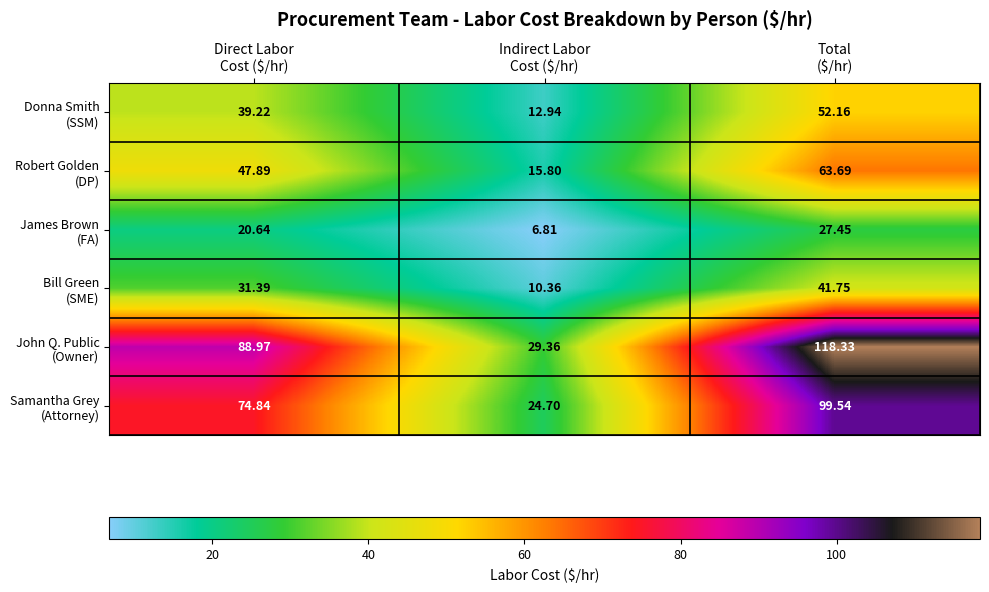

Count the number of data series in this chart.

6